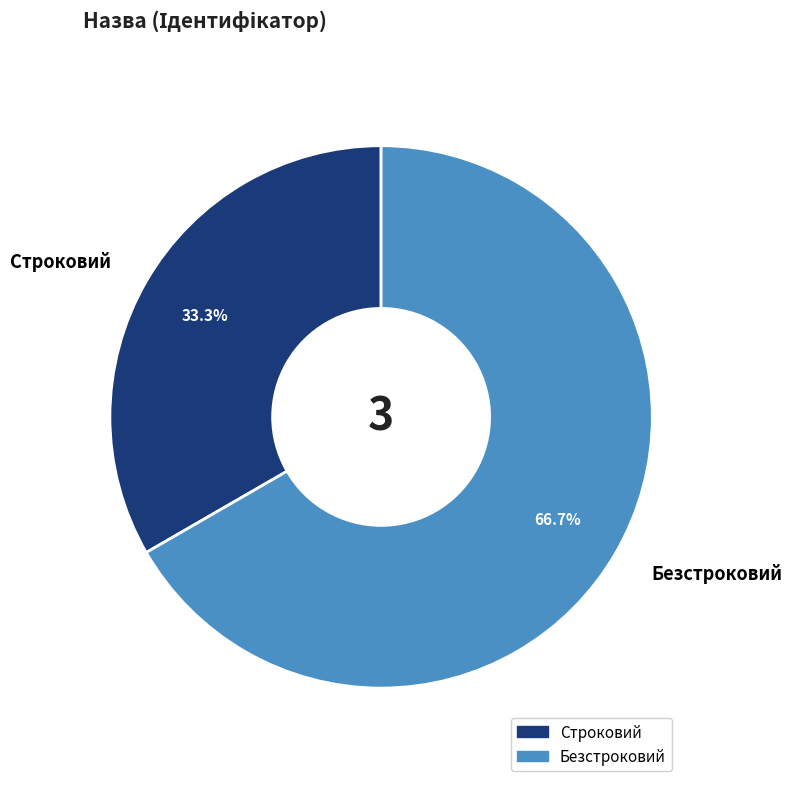

How many slices are in this pie chart?

2